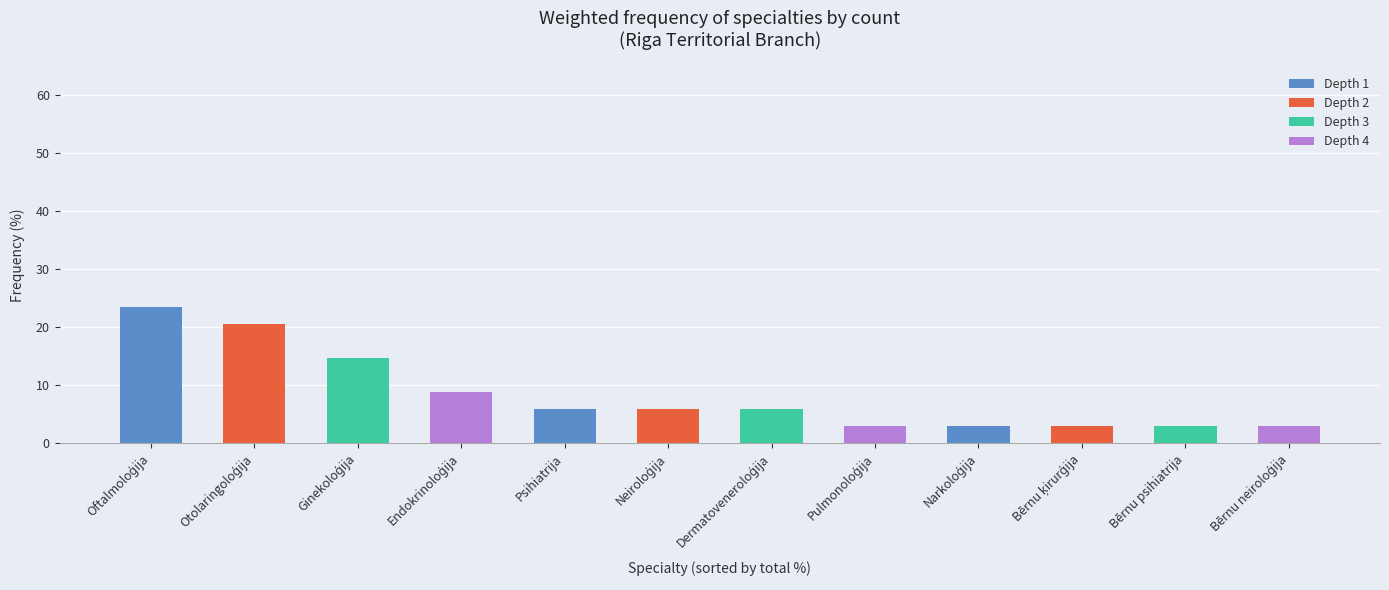

How many bars are there in total?

12